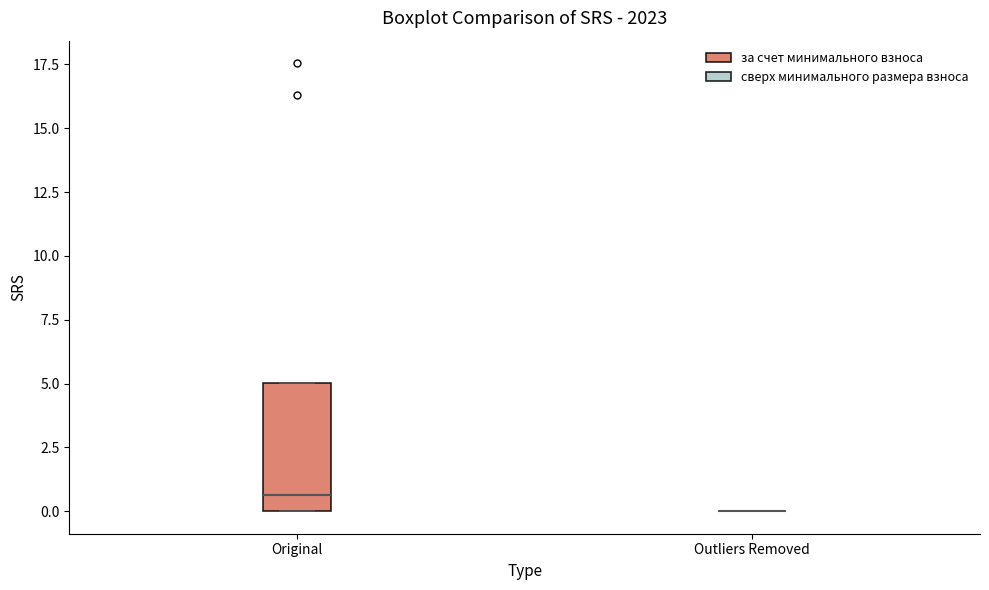

Which box is the tallest, from its lower edge to its upper edge?

Original